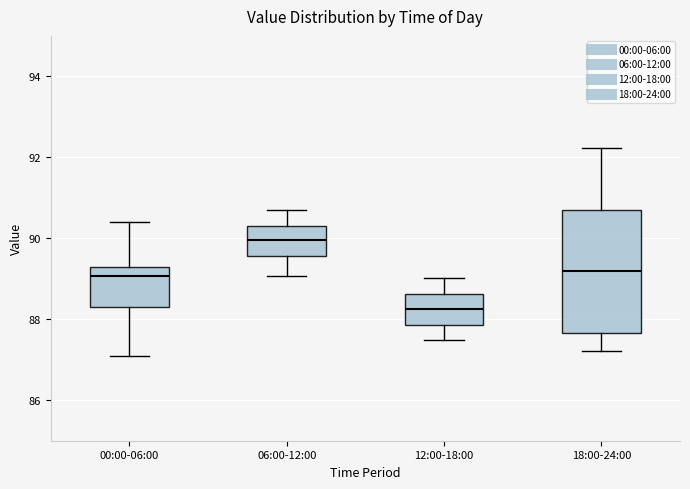

Comparing the boxes themselves (not the whiskers), which one is the tallest?

18:00-24:00